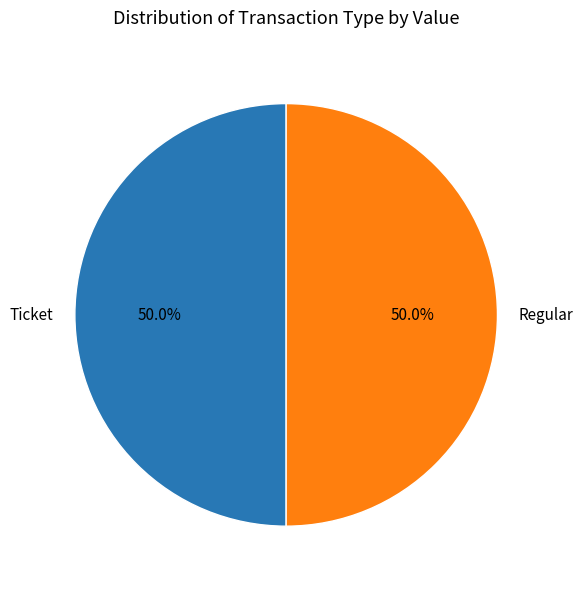

Combined, do Regular and Ticket account for over 50%?

Yes